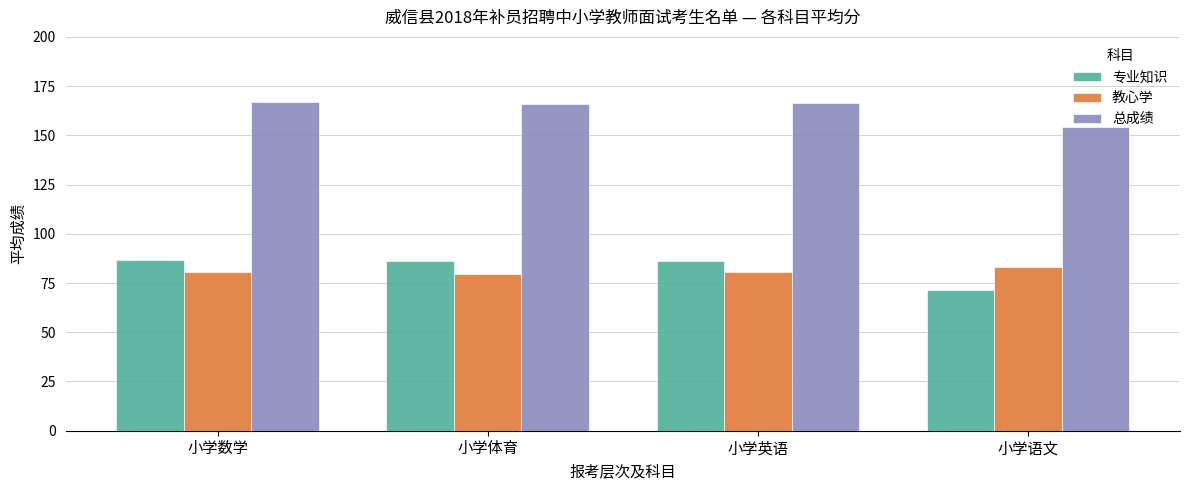

What is the difference between the highest and lowest values at 小学英语?

86.2